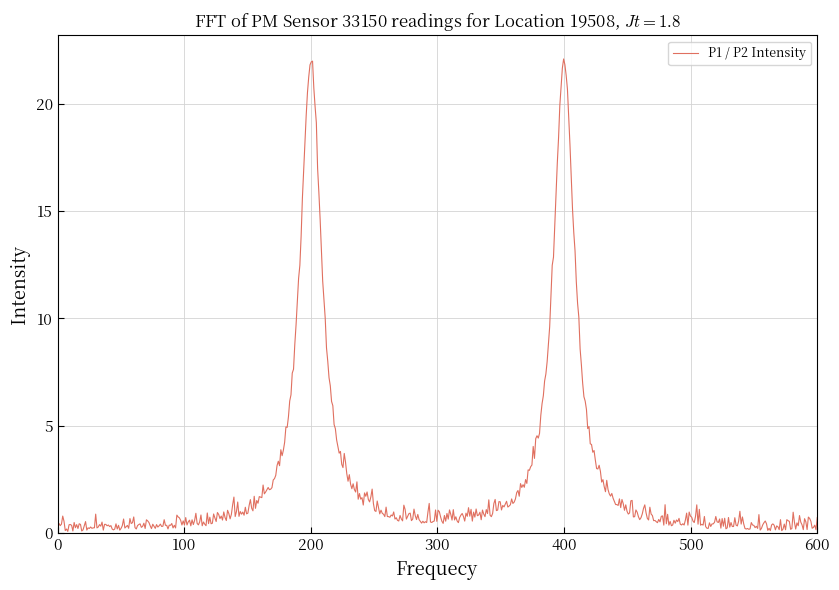

What is the maximum value shown in the chart?

22.1